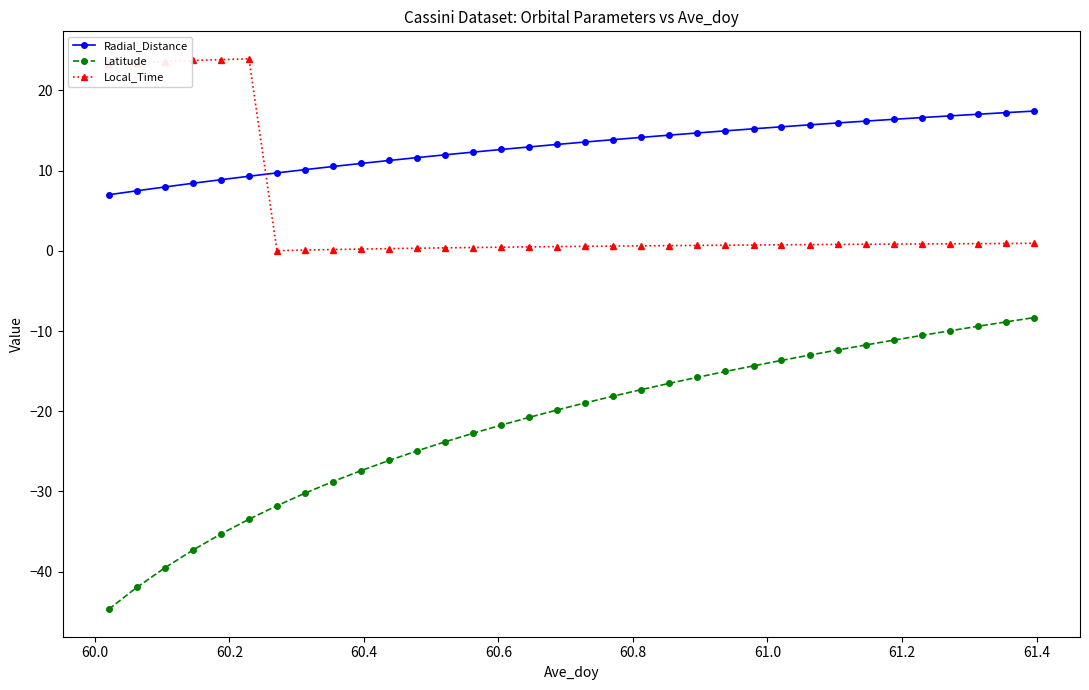

What is the difference between the maximum and minimum values in the Local_Time series?

23.9